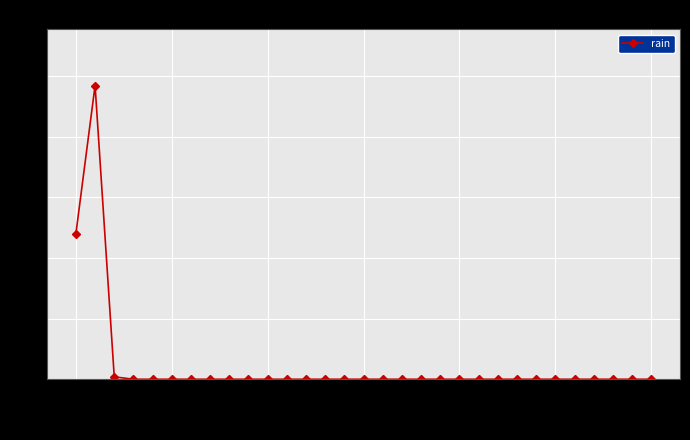

True or false: there are more than 0 points higher than both neighbors.

True